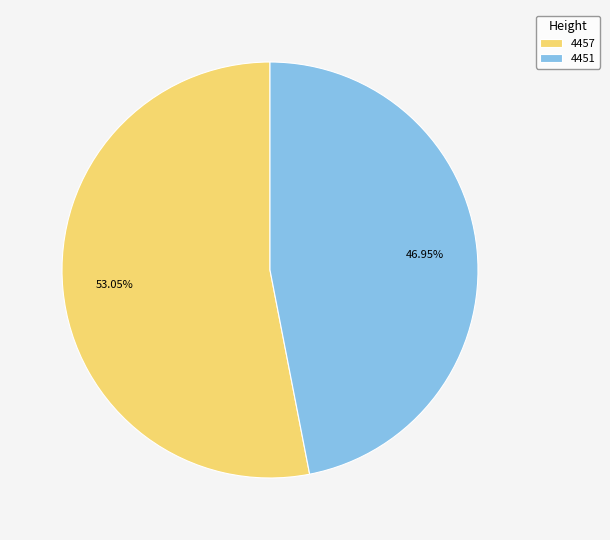

Does any single category account for the majority?

Yes